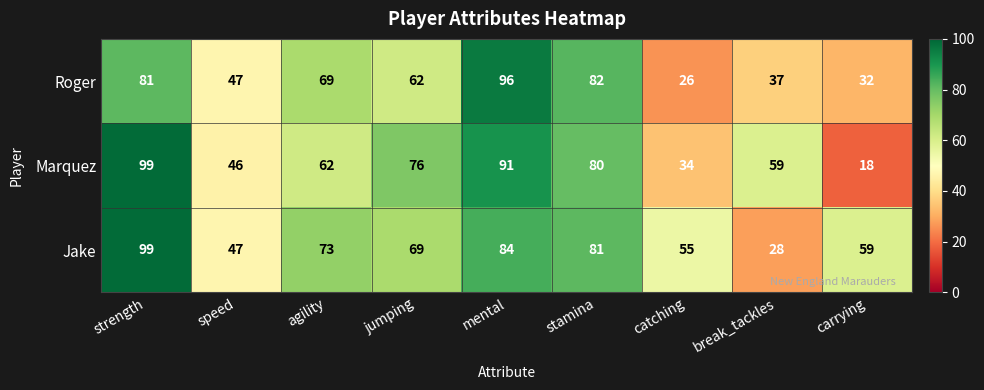

What is the greatest value displayed?

99